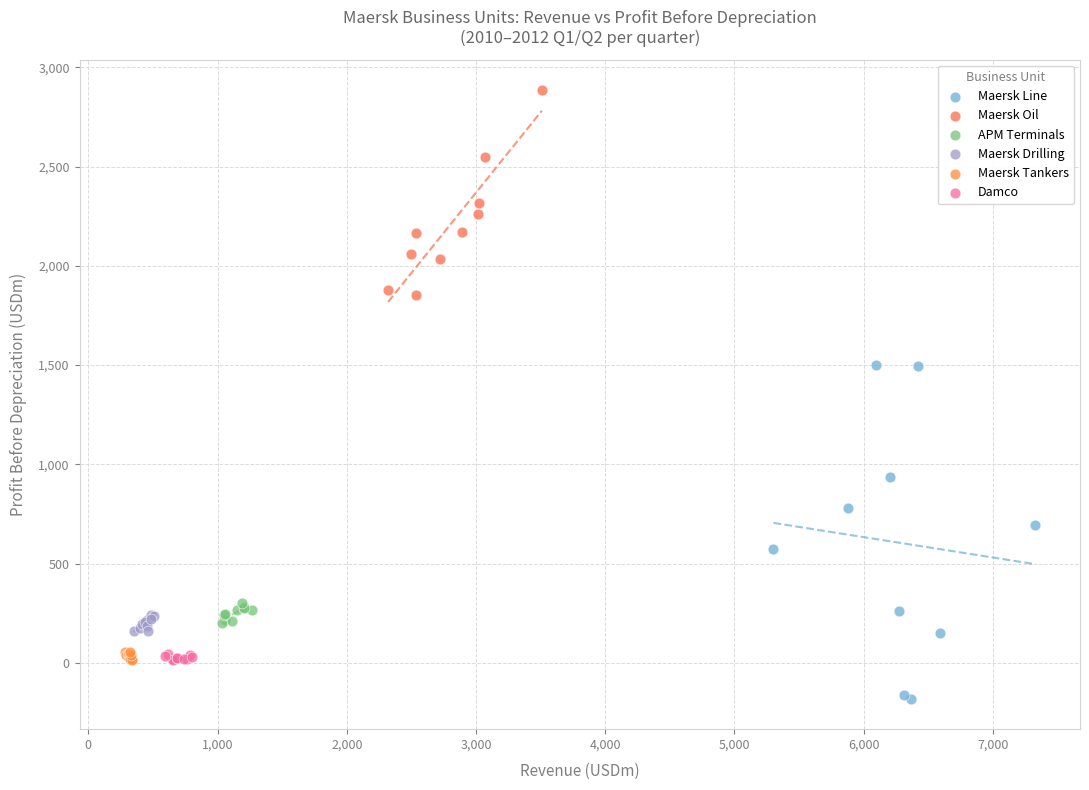

Which series has the largest Y range (max minus min)?

Maersk Line